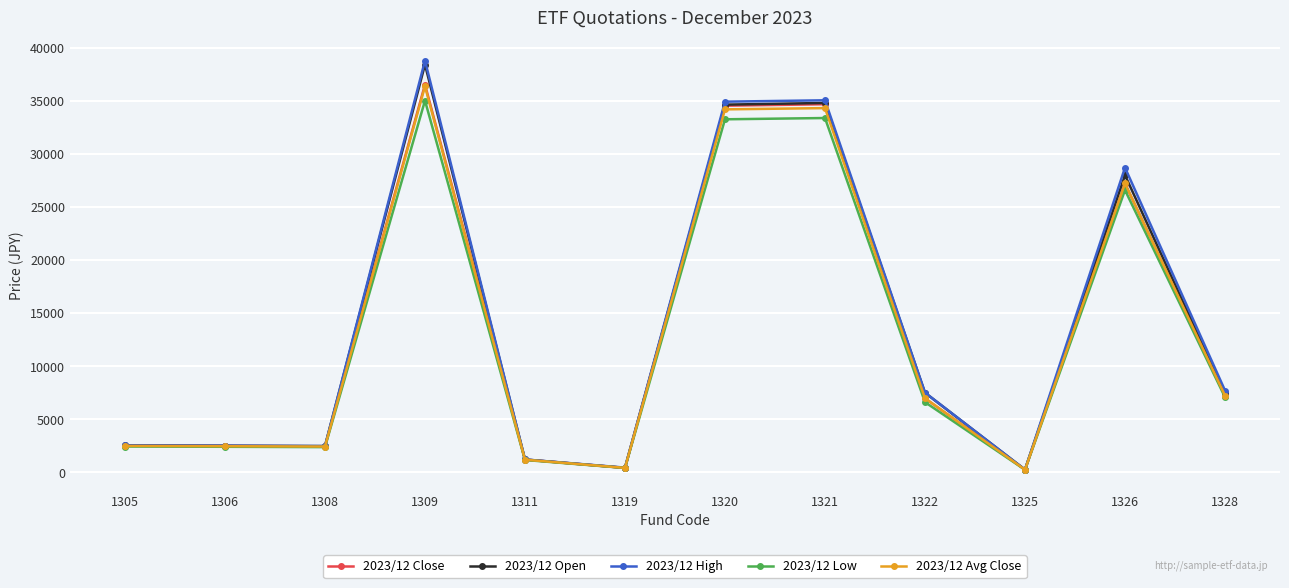

What is the average value of the 2023/12 Close series?

13027.1